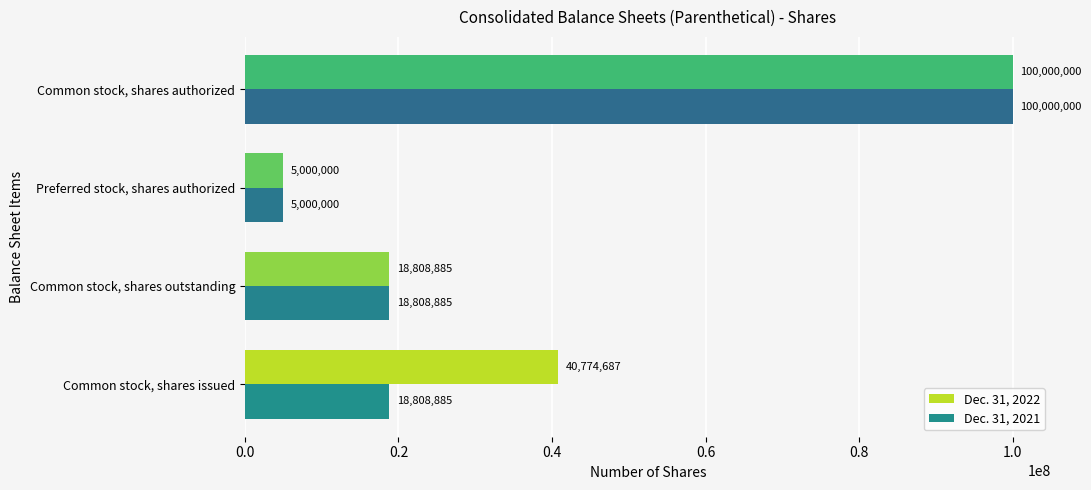

Rank the series by their average value, from highest to lowest.

Dec. 31, 2022, Dec. 31, 2021